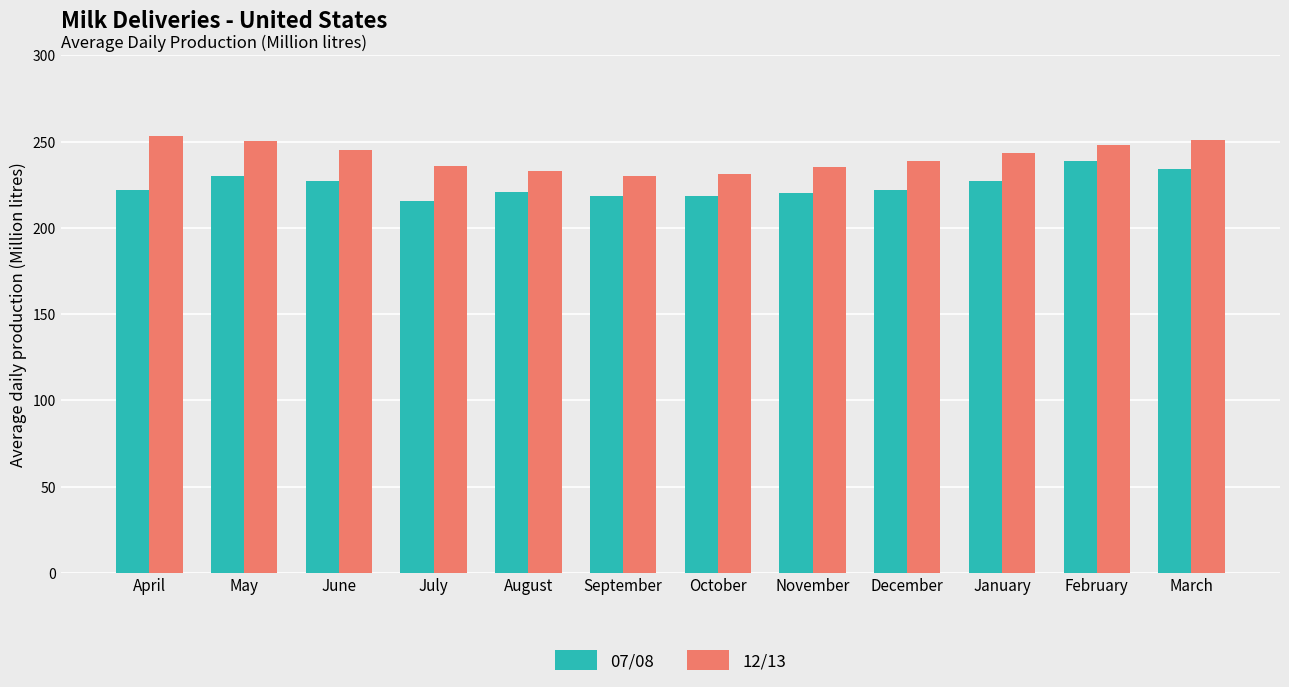

Which series has the largest total across all categories?

12/13